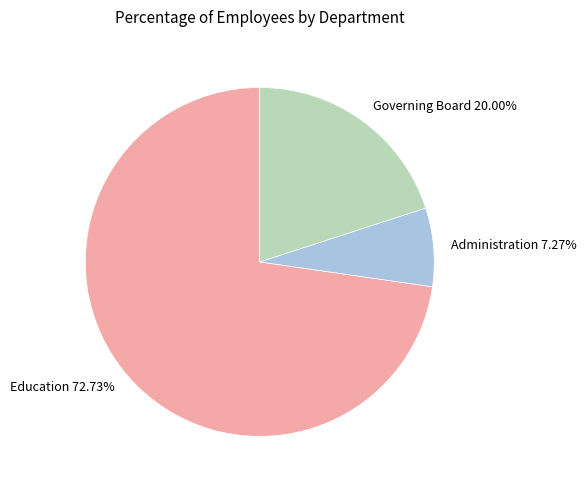

What is the smallest slice in the pie chart?

Administration